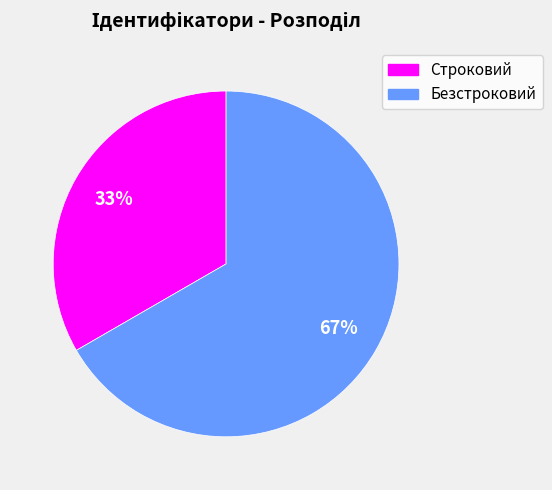

Is it true that Строковий is 33% of the pie?

True